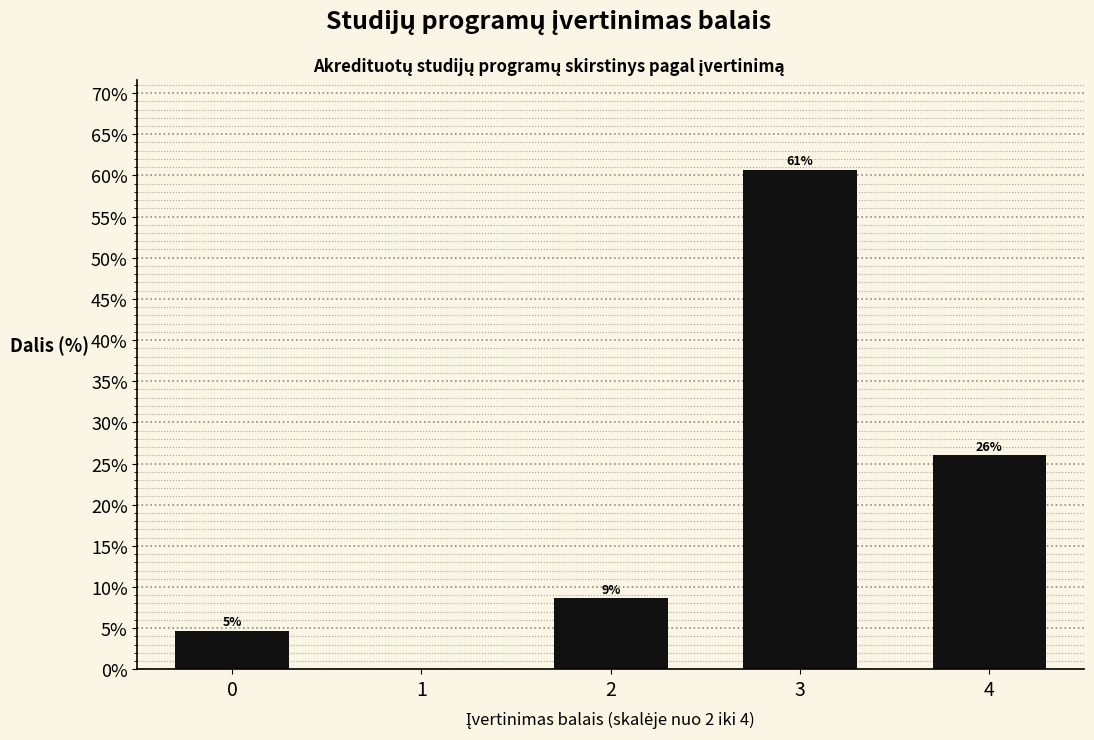

Are the bars horizontal?

No